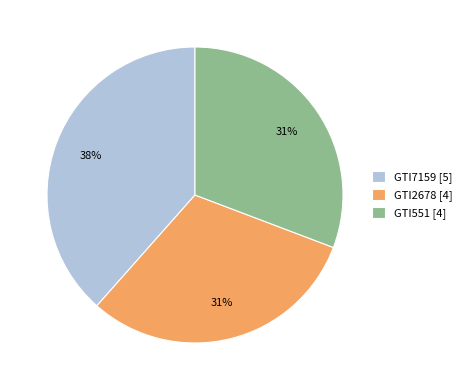

Is the sum of GTI2678 [4] and GTI7159 [5] greater than half?

Yes